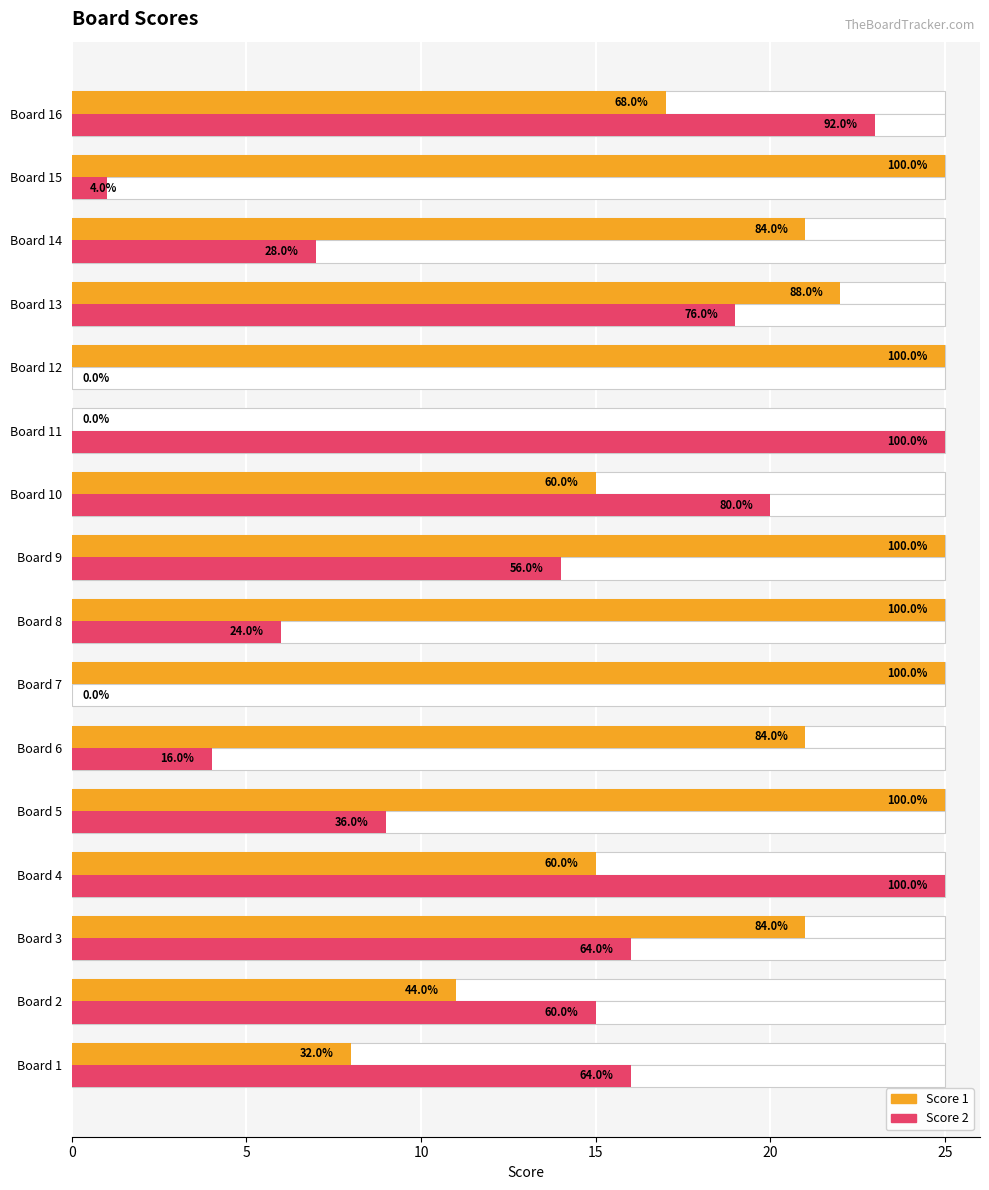

What is the total value across all series at Board 1?

24